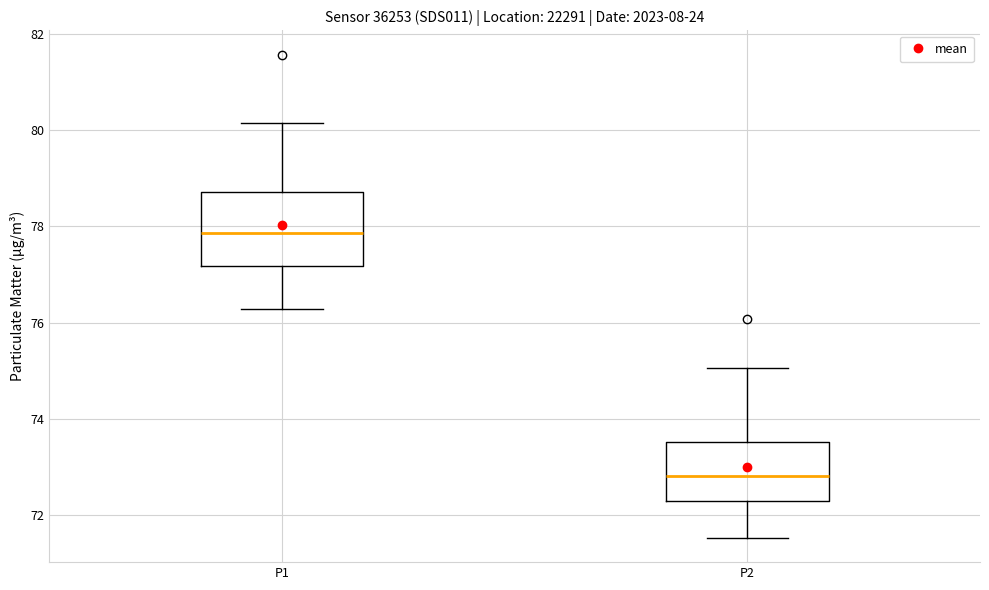

Comparing the boxes themselves (not the whiskers), which one is the tallest?

P1